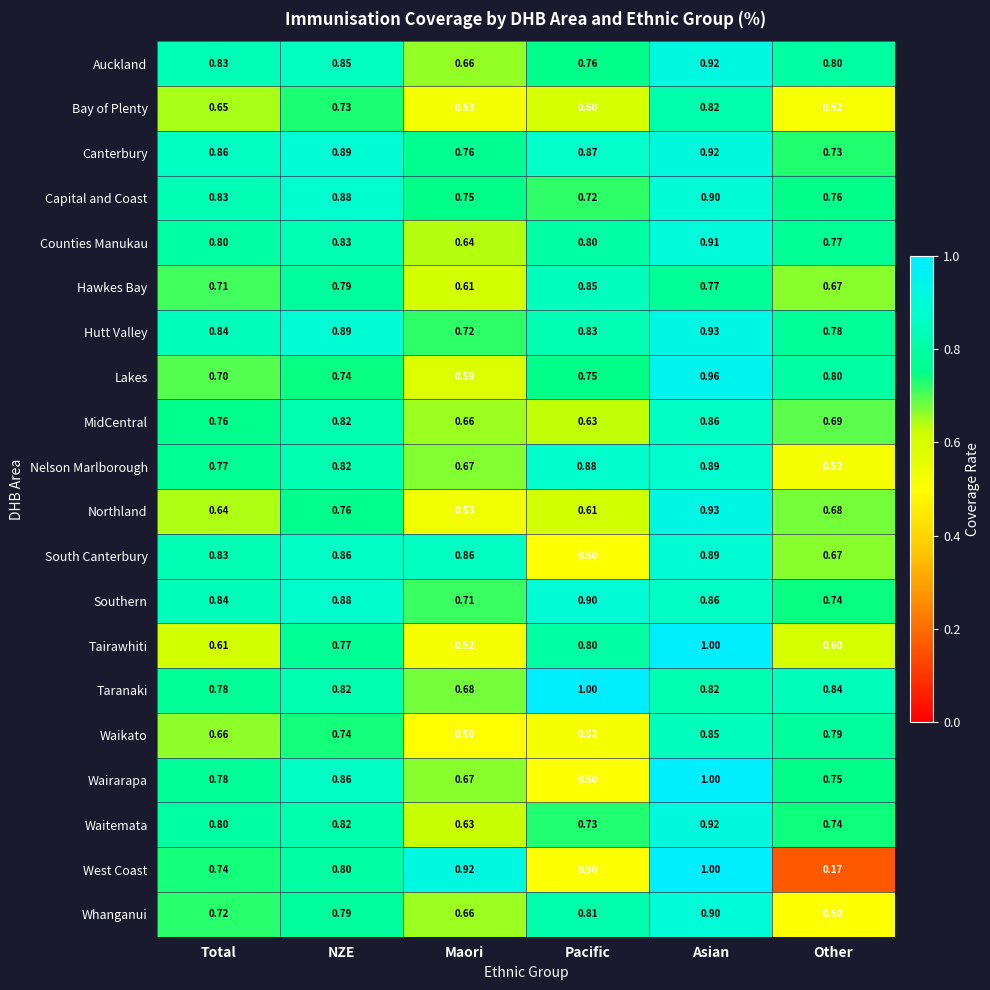

At which label is Taranaki closest to 0?

Maori